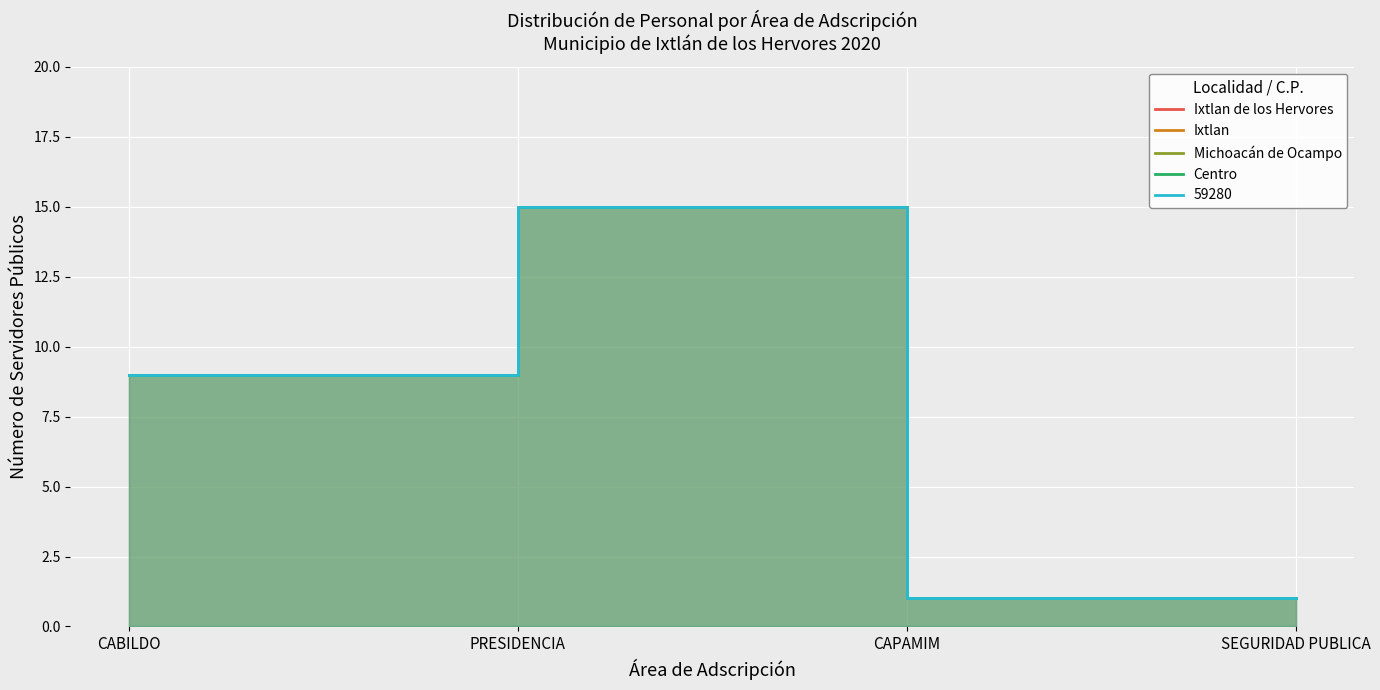

Between CAPAMIM and PRESIDENCIA, which is larger?

PRESIDENCIA